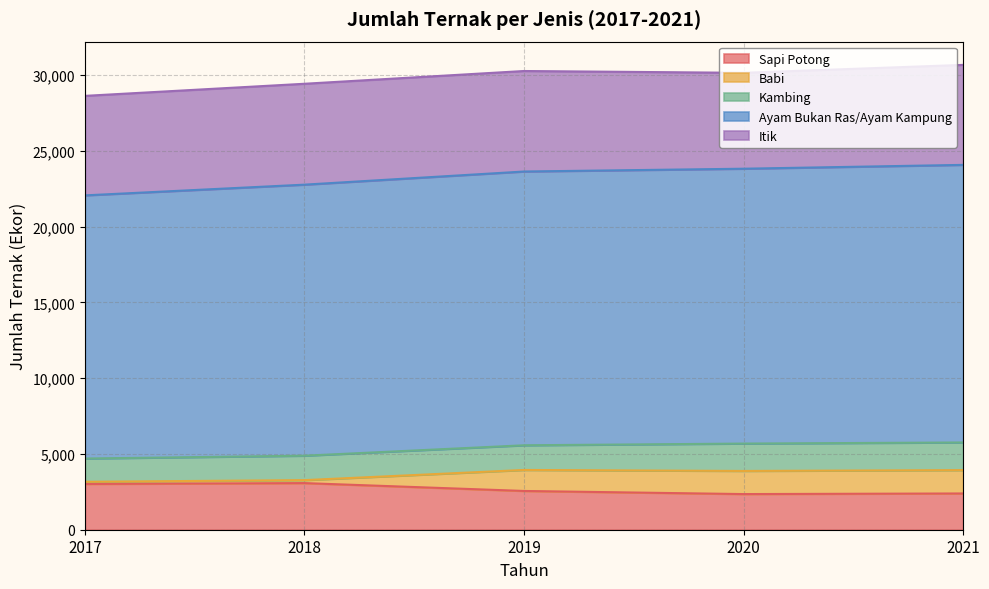

Does the chart have visible grid lines?

Yes